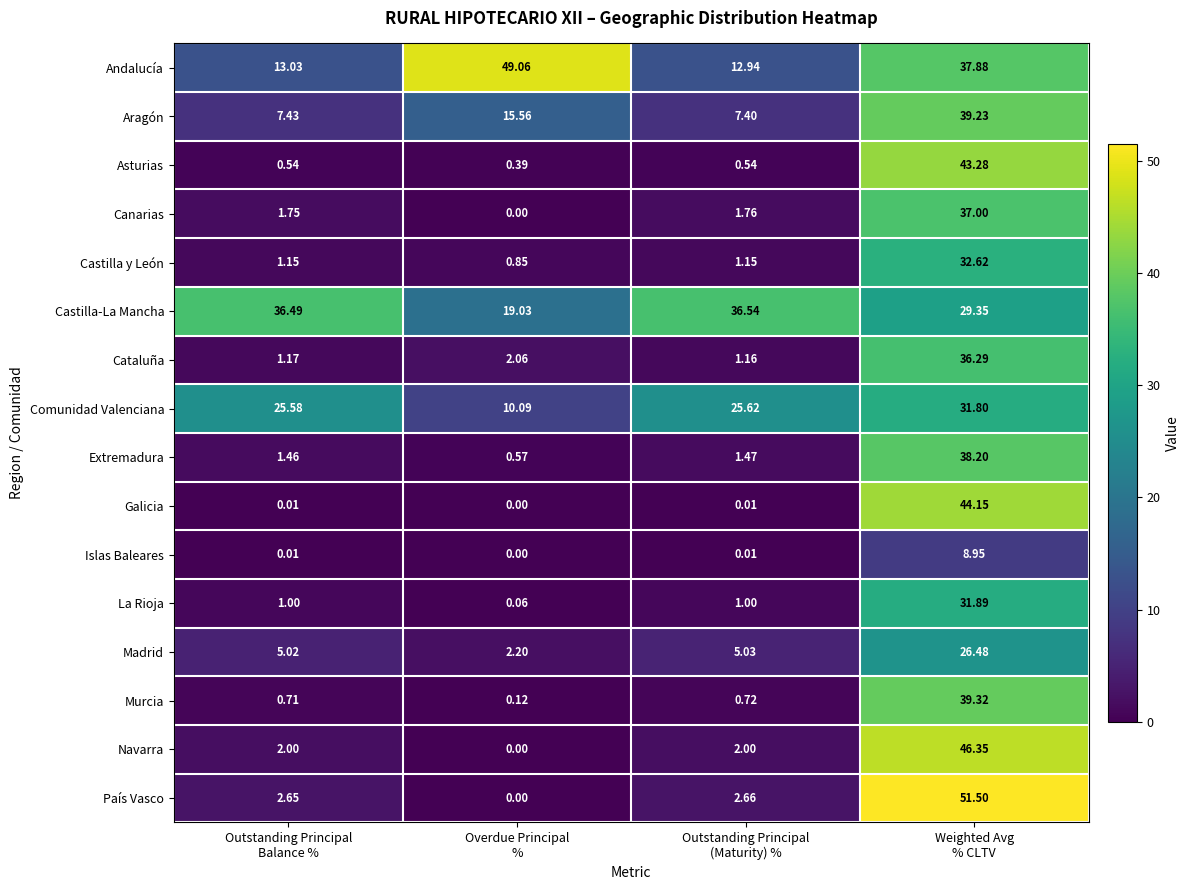

Which series has the widest spread of values?

País Vasco